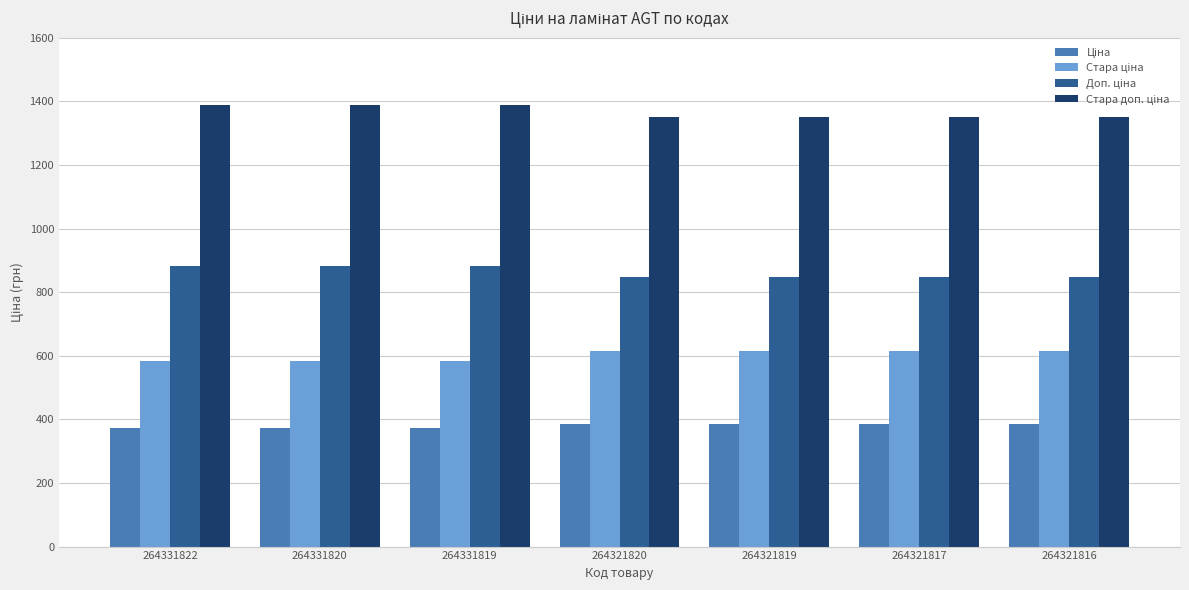

What is the difference between the highest and lowest values at 264321820?

962.9